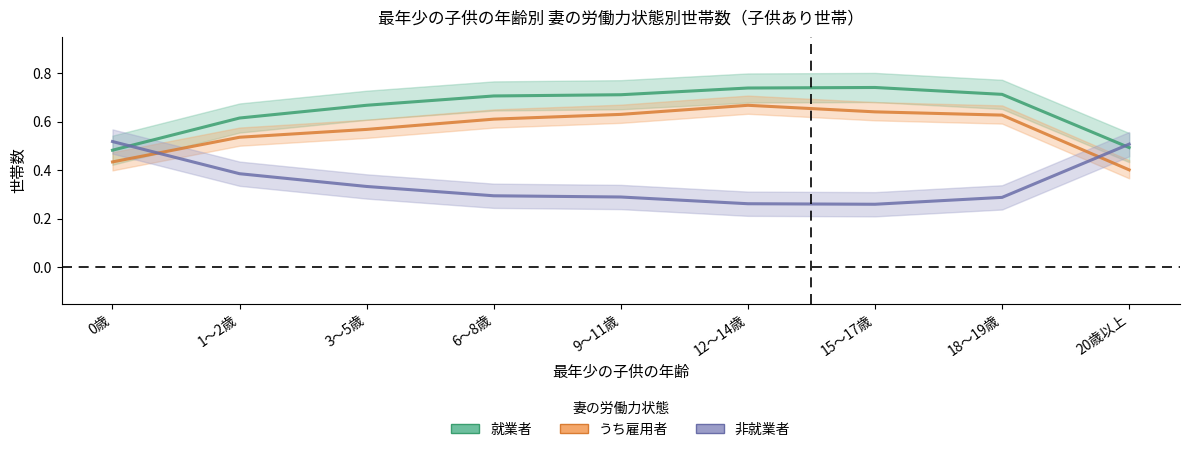

Rank the categories by 就業者 value from lowest to highest.

0歳, 20歳以上, 1～2歳, 3～5歳, 6～8歳, 9～11歳, 18～19歳, 12～14歳, 15～17歳